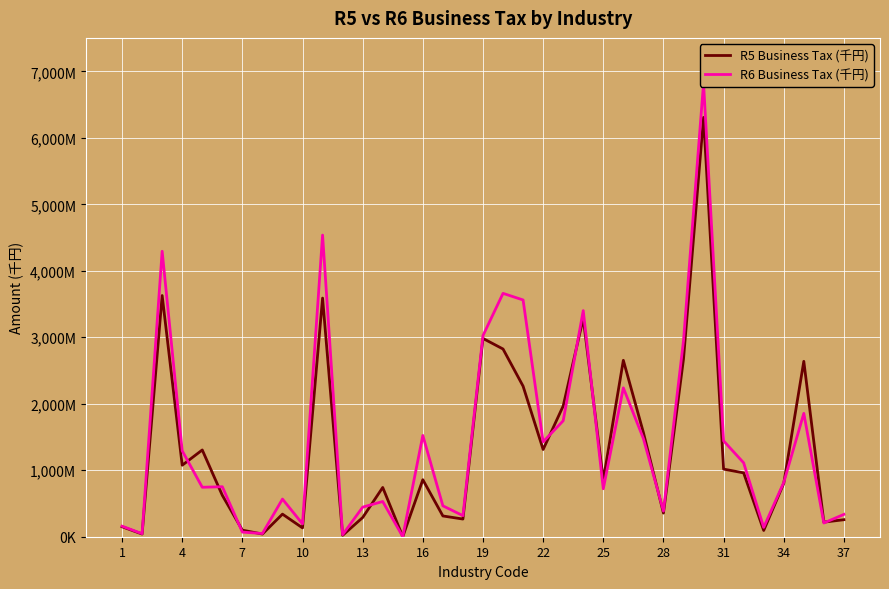

At how many categories does at least one series exceed 5260337?

1